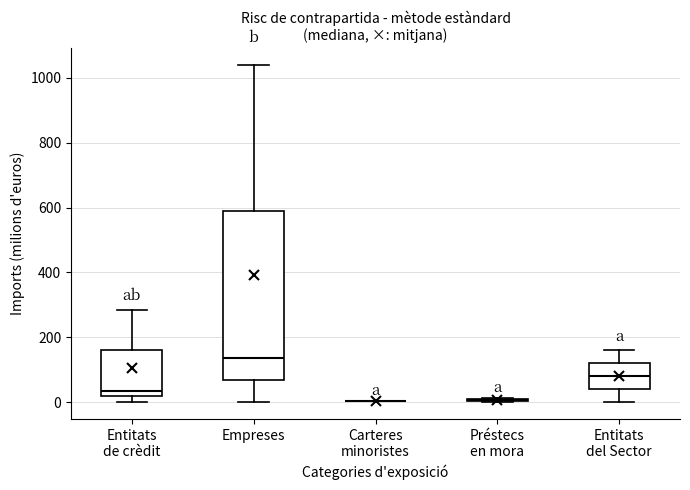

Reading left to right, transcribe this box plot: for each box, give where its median line is, the range the box spans, and where its two whiskers end, as read against the y-axis. The values are not printed on the chart, so give them approximately, as read against the axis.

Entitats de crèdit: median 40, box 20 to 160, whiskers 0 to 280
Empreses: median 140, box 60 to 580, whiskers 0 to 1040
Carteres minoristes: box collapsed to a line at 0, whiskers 0 to 0
Préstecs en mora: box collapsed to a line at 0, whiskers 0 to 20
Entitats del Sector: median 80, box 40 to 120, whiskers 0 to 160